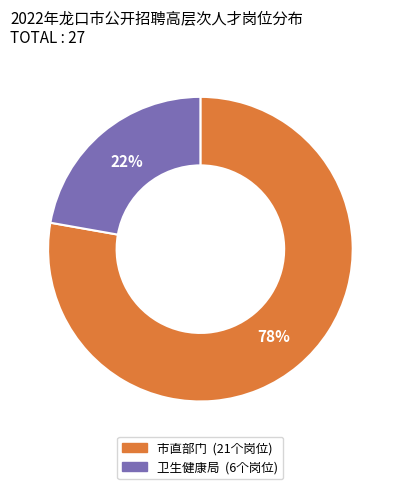

Count the number of slices in the pie.

2